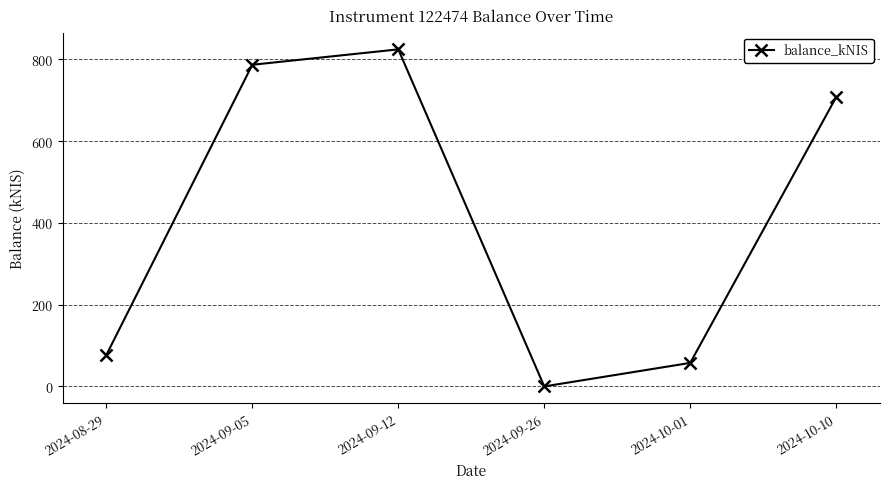

What is the value of the 5th point from the left?

57.6